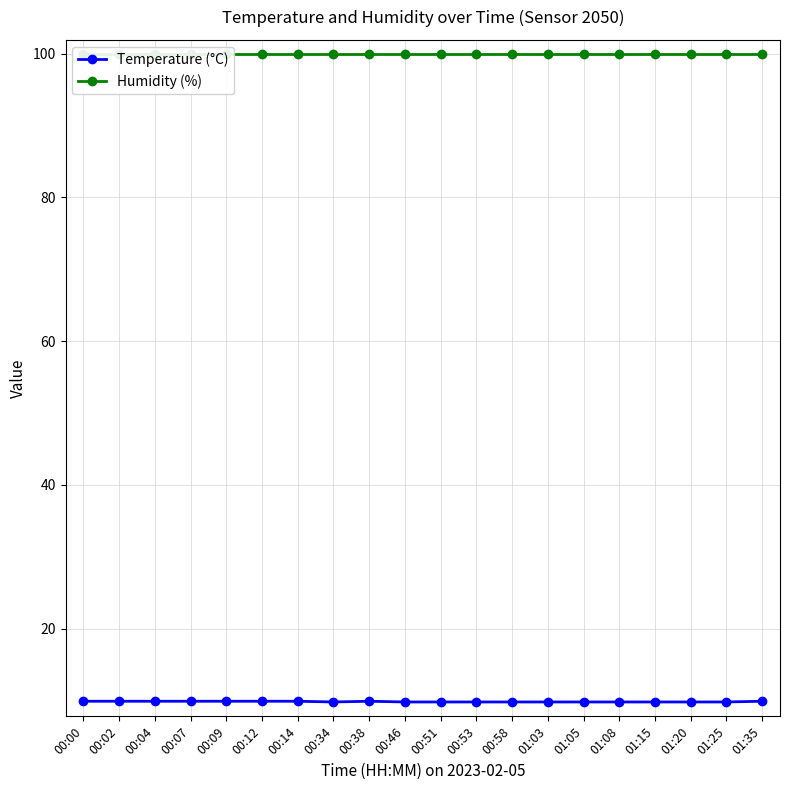

True or false: Humidity (%) has a value of 99.9 at 01:20.

True